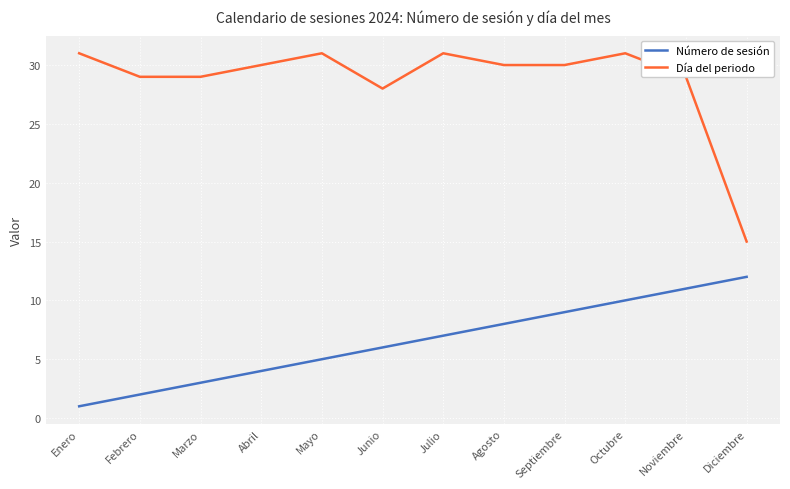

What position from the left is Febrero?

2